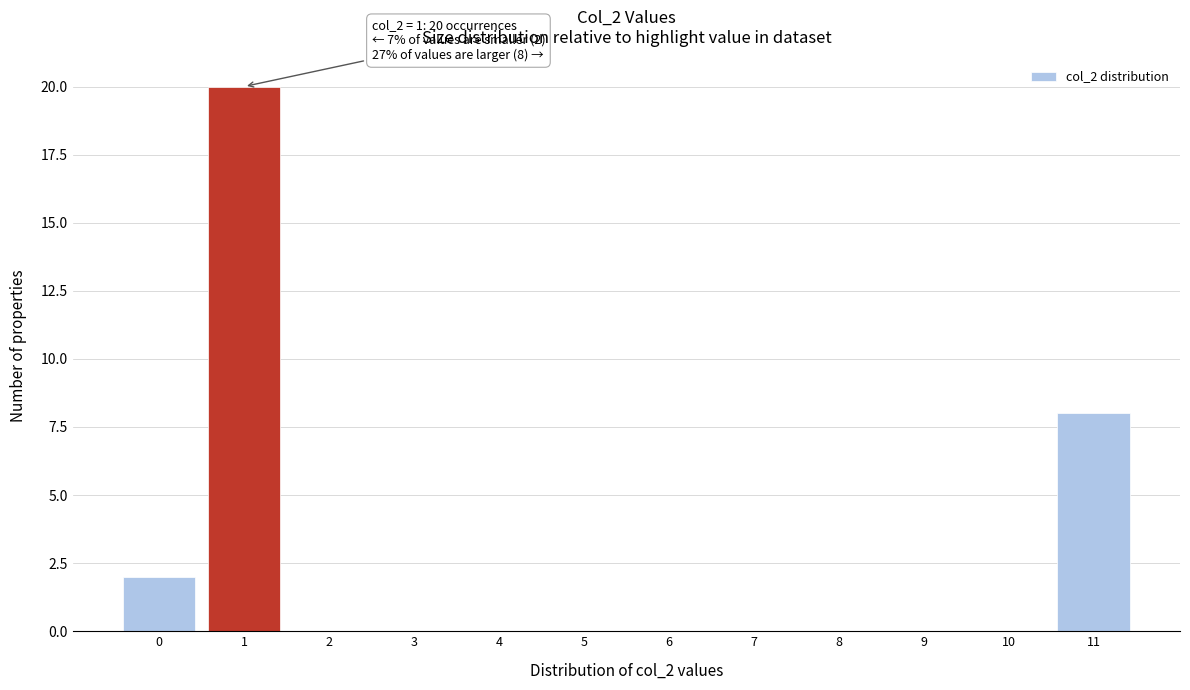

Over which range of the x-axis is the bar tallest?

0.5 to 1.5